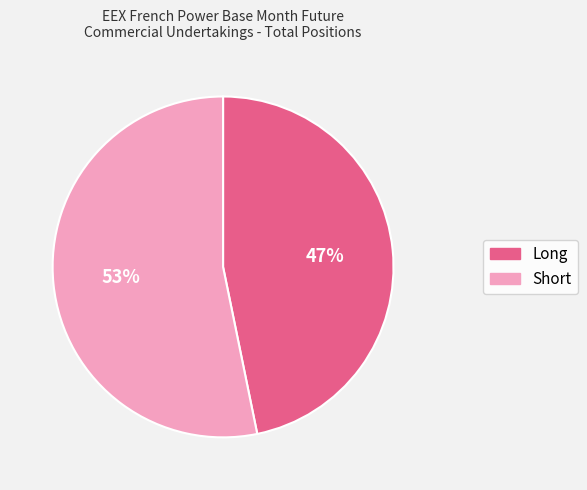

Rank the categories by value from lowest to highest.

Long, Short